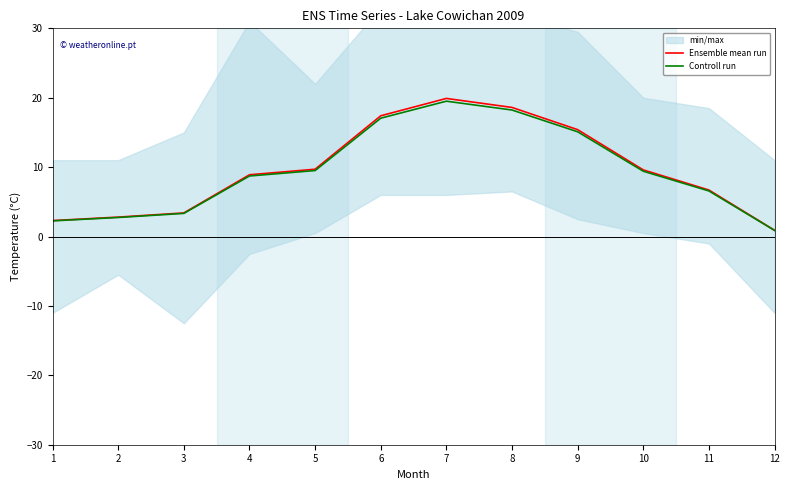

What is the maximum value shown in the chart?

19.9